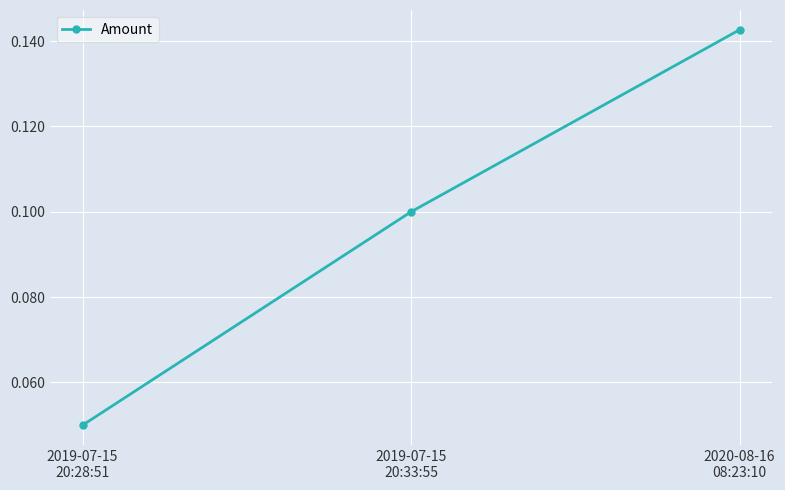

The chart shows a value of 0.1 at 2019-07-15
20:33:55. True or false?

True